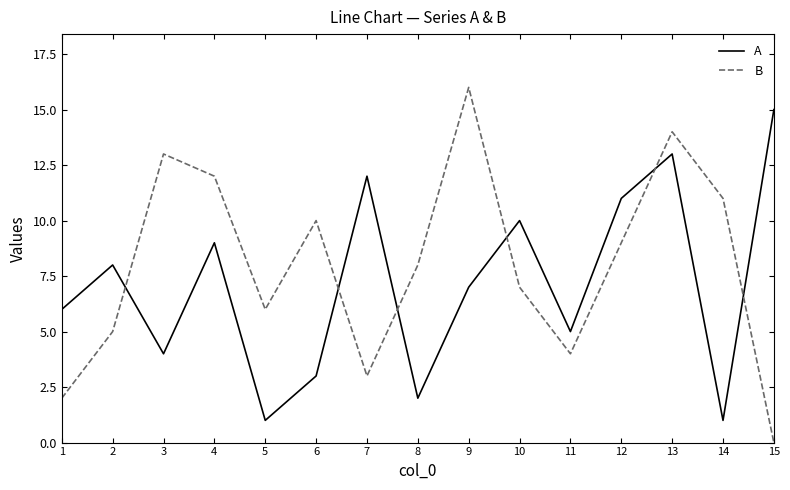

Which series has the widest spread of values?

B